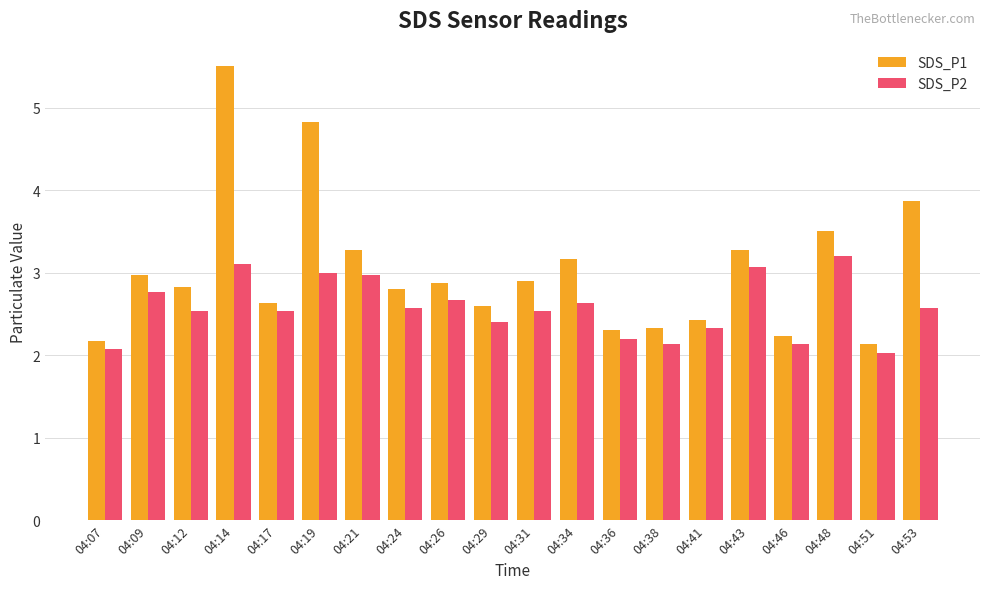

List the series in order of their peak value, highest first.

SDS_P1, SDS_P2